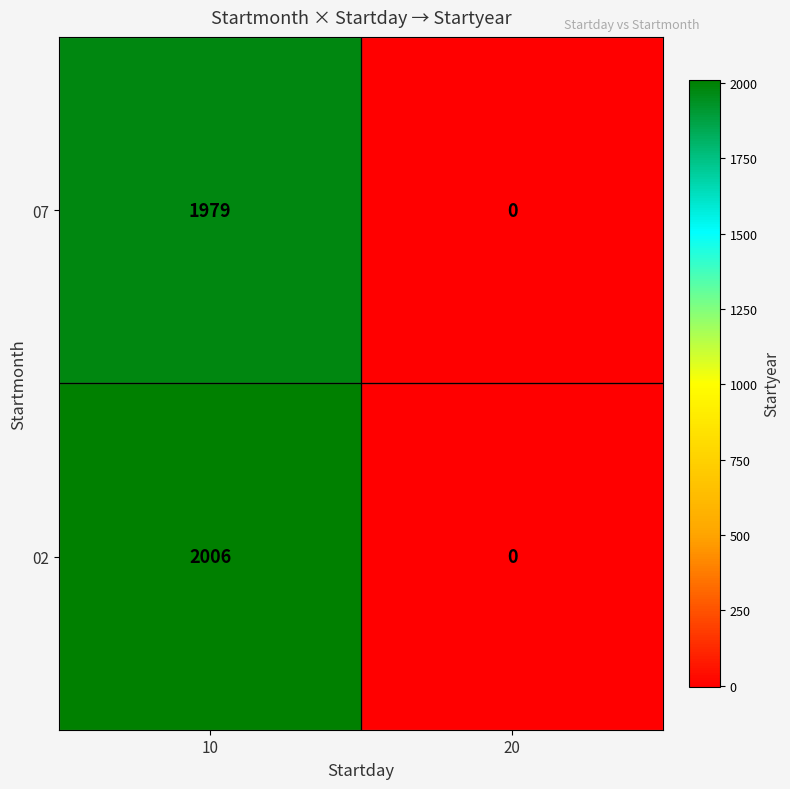

Rank the series at 10 from highest to lowest value.

02, 07